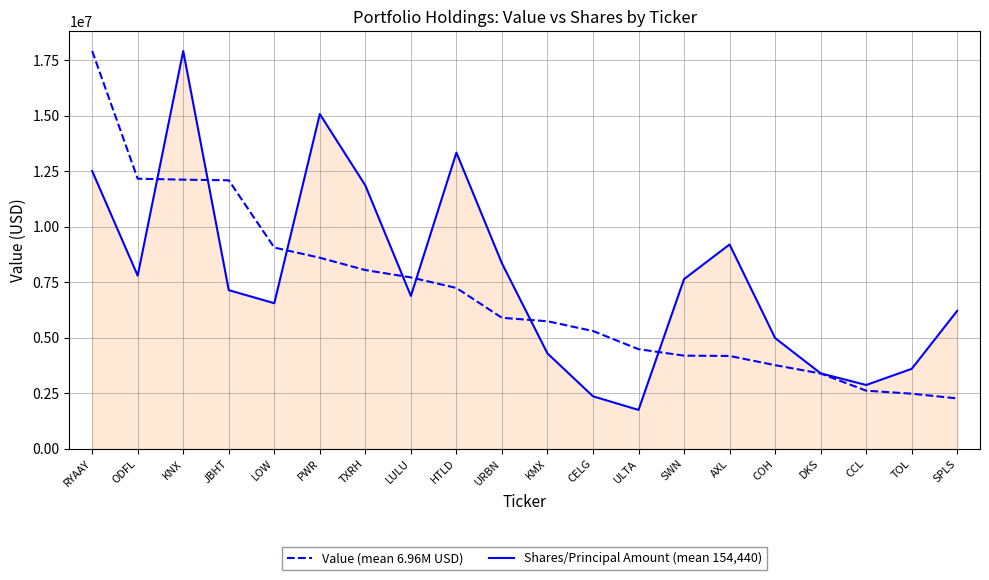

What is the total value across all series at RYAAY?

30425791.0